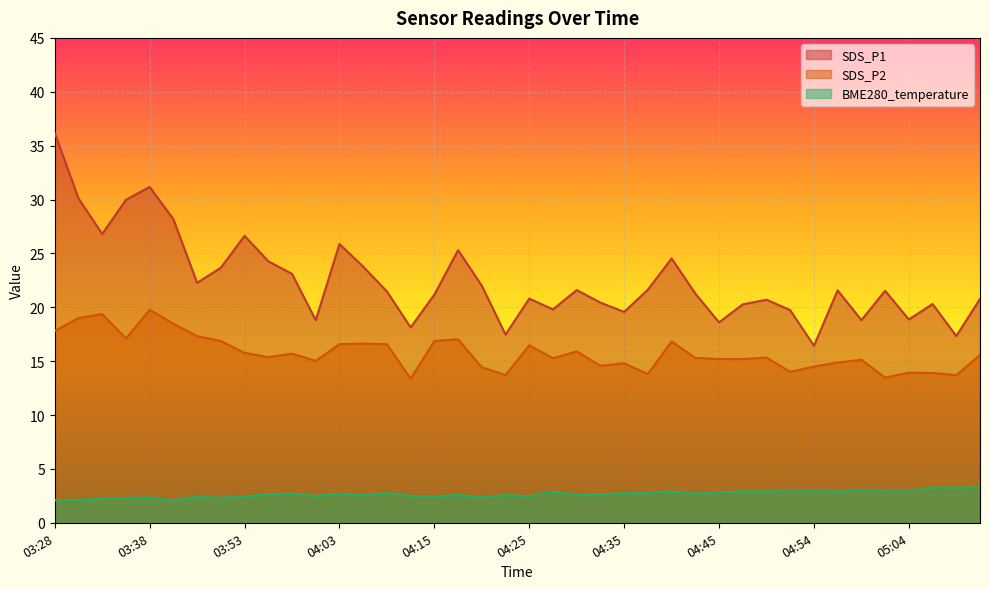

What is the average value of the SDS_P1 series?

22.5